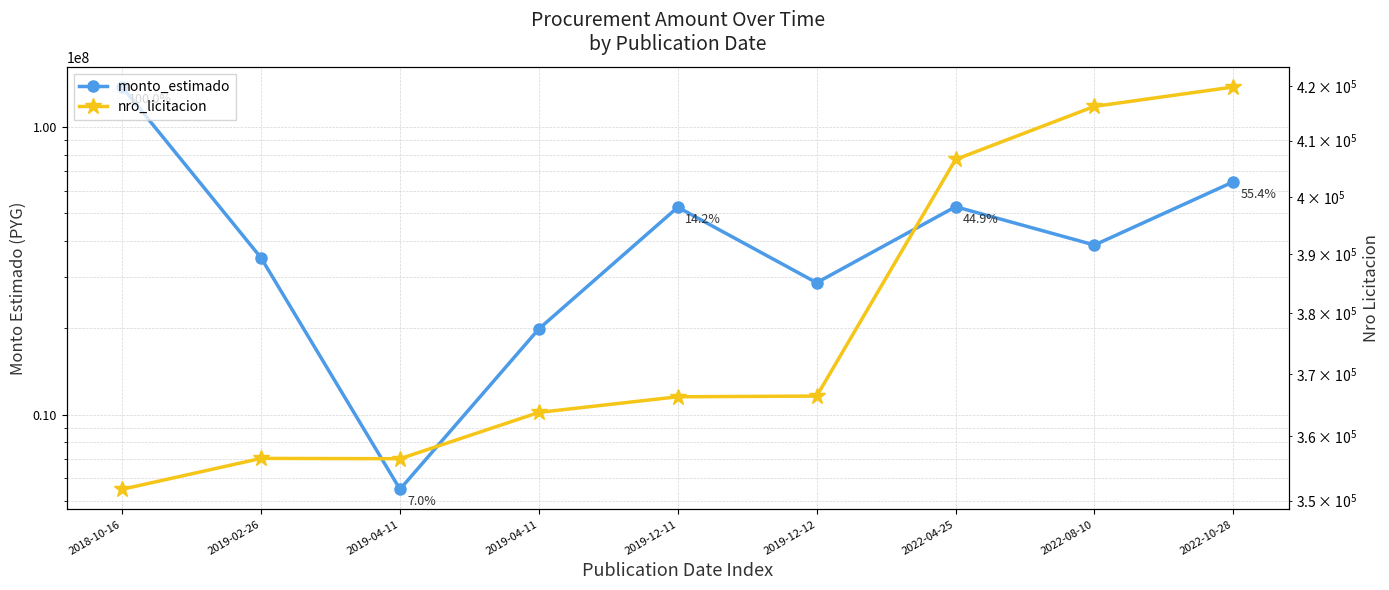

What is the label of the 7th point from the left?

2022-04-25